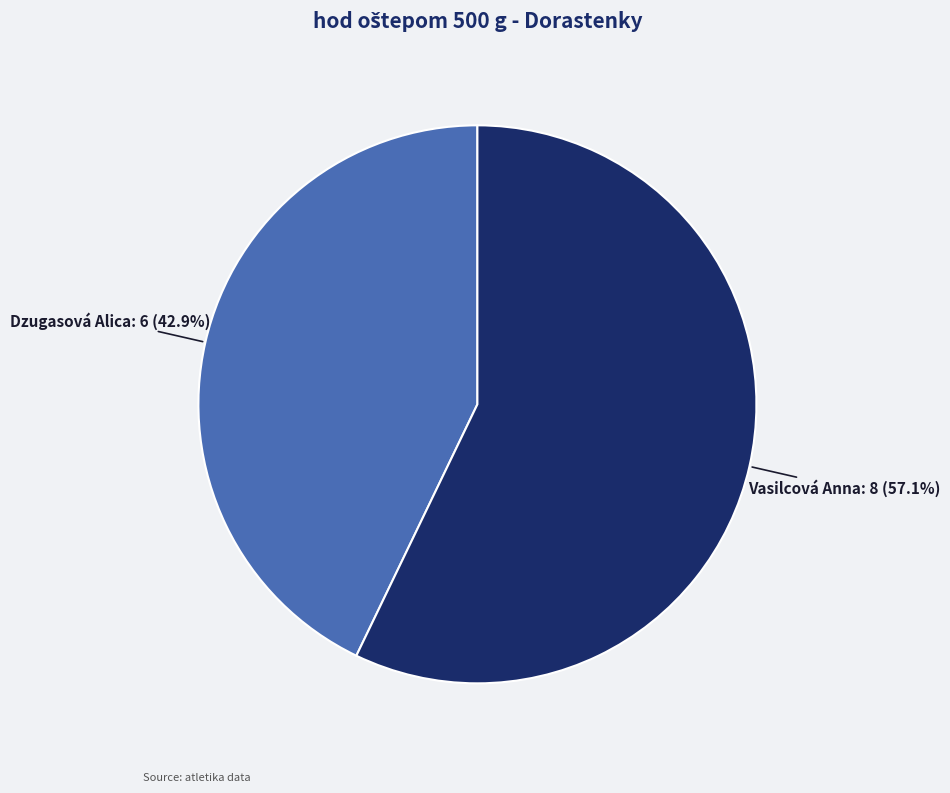

Count the number of slices in the pie.

2